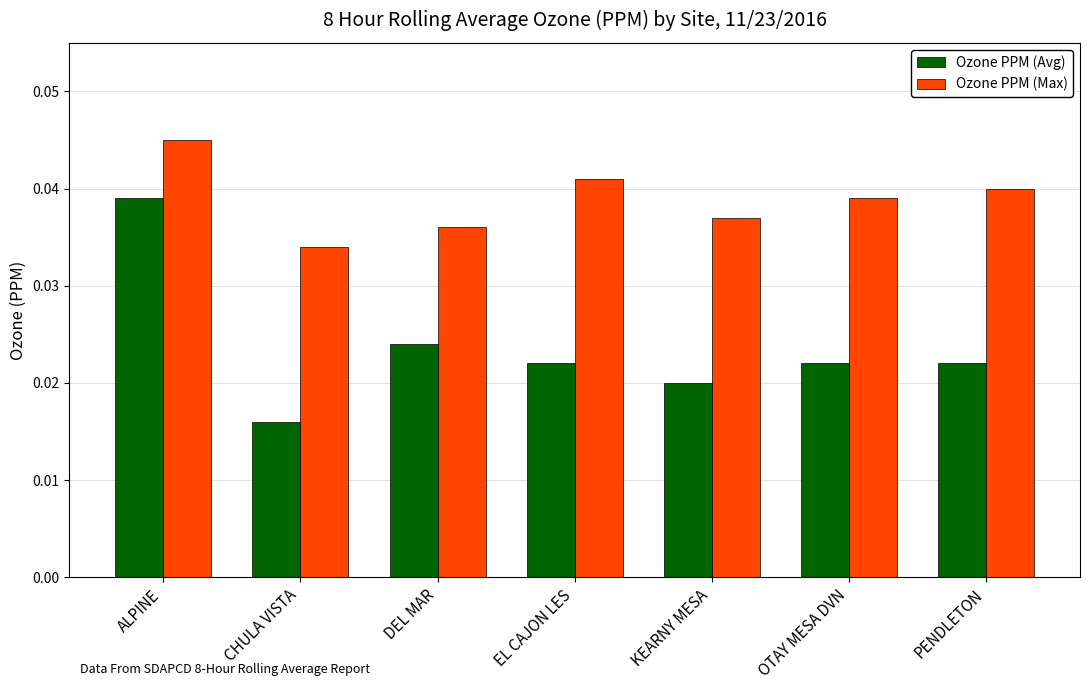

At how many categories does at least one series exceed 0?

7